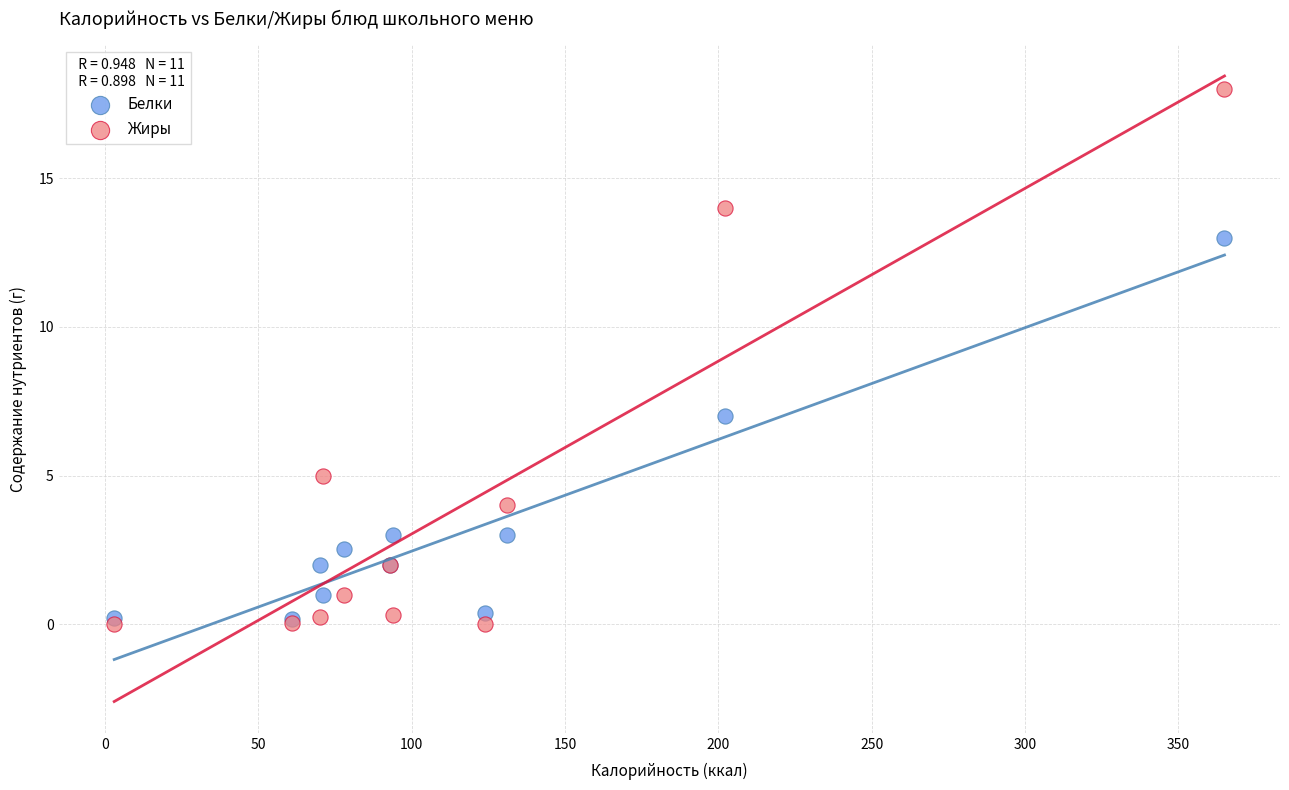

Which series contains the lowest Y value?

Жиры